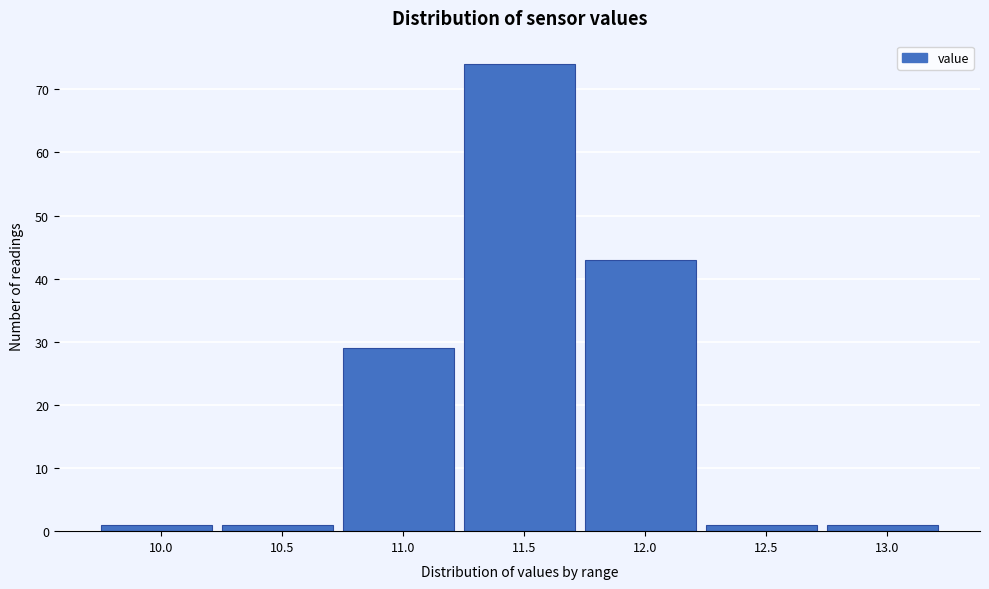

Reading left to right, transcribe all the data shown in this chart.

1	1	29	74	43	1	1